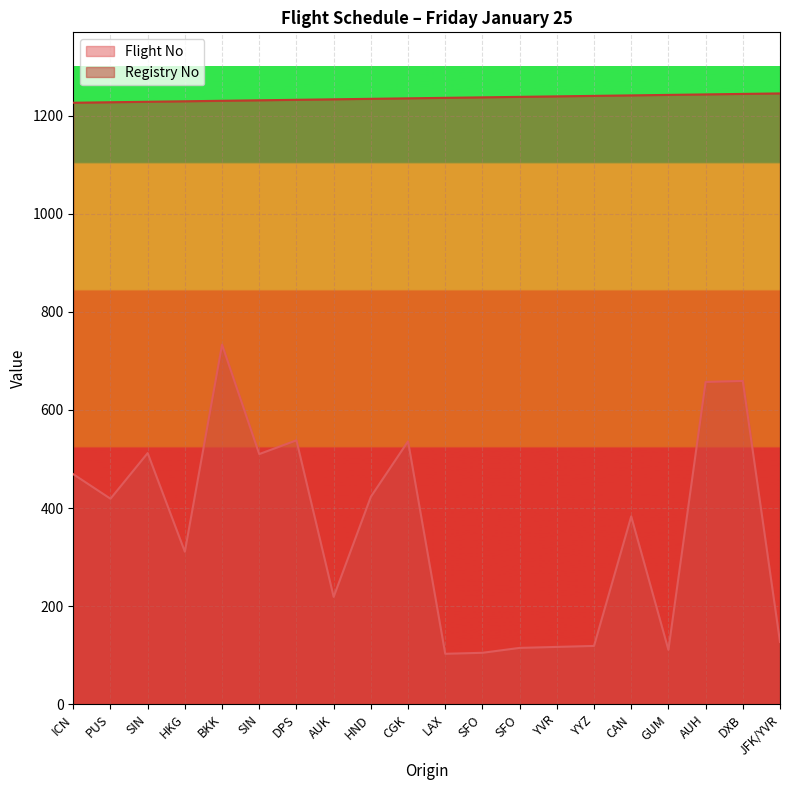

Which label corresponds to the largest value in the chart?

JFK/YVR